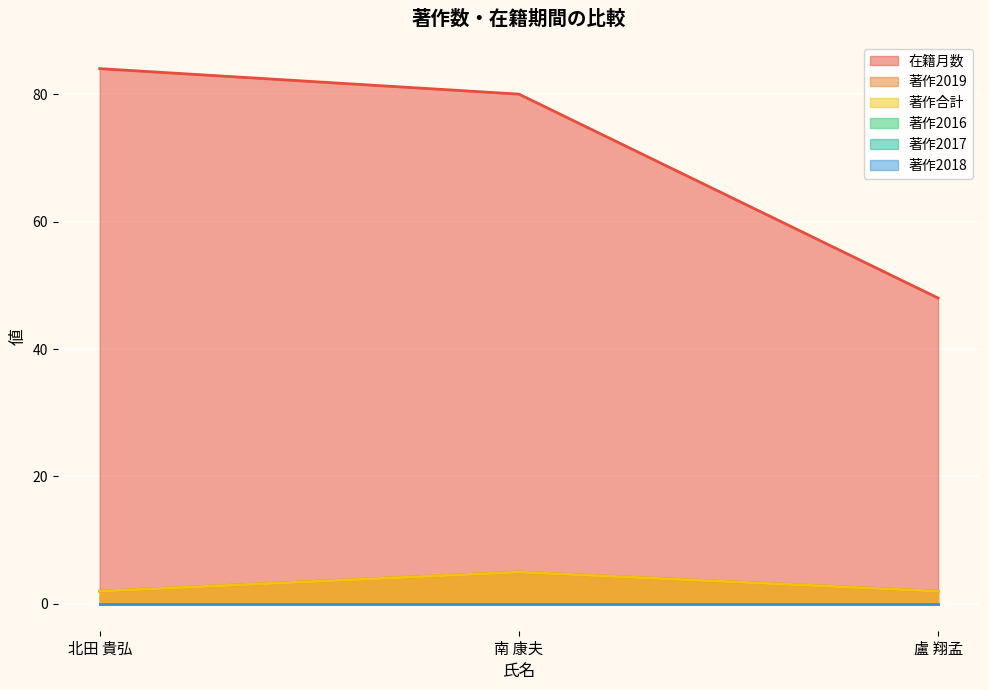

Which series changed the most between 南 康夫 and 盧 翔孟?

在籍月数